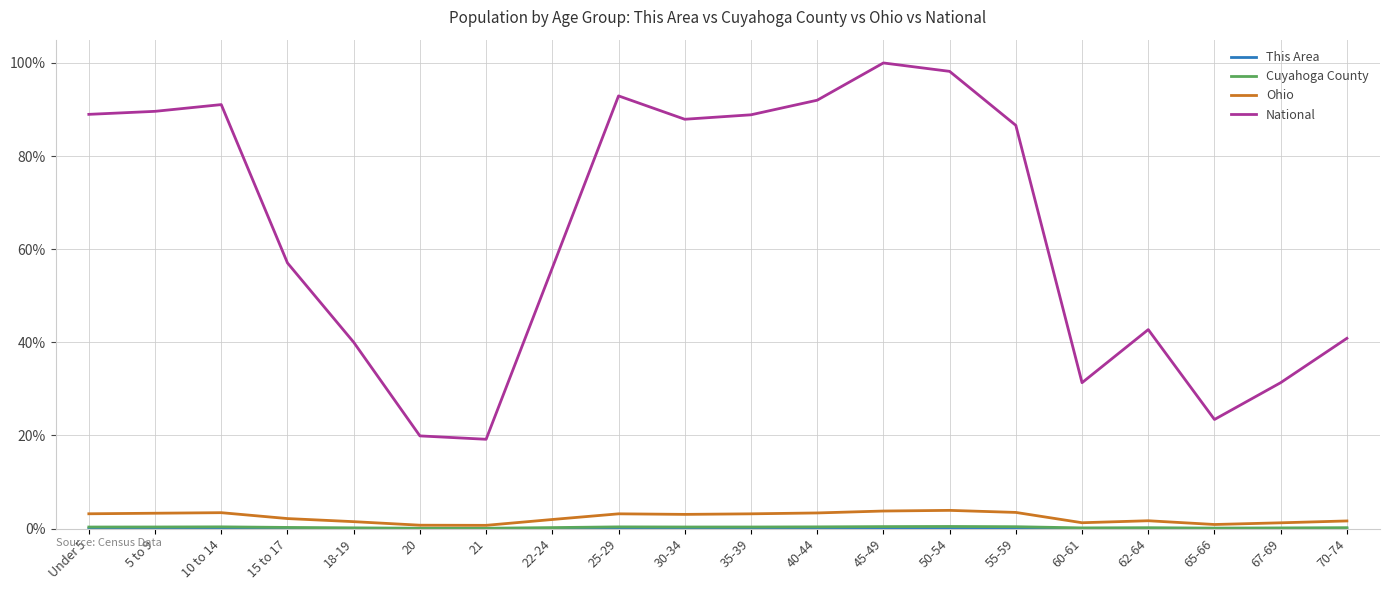

True or false: National has a value of 91.1 at 10 to 14.

True